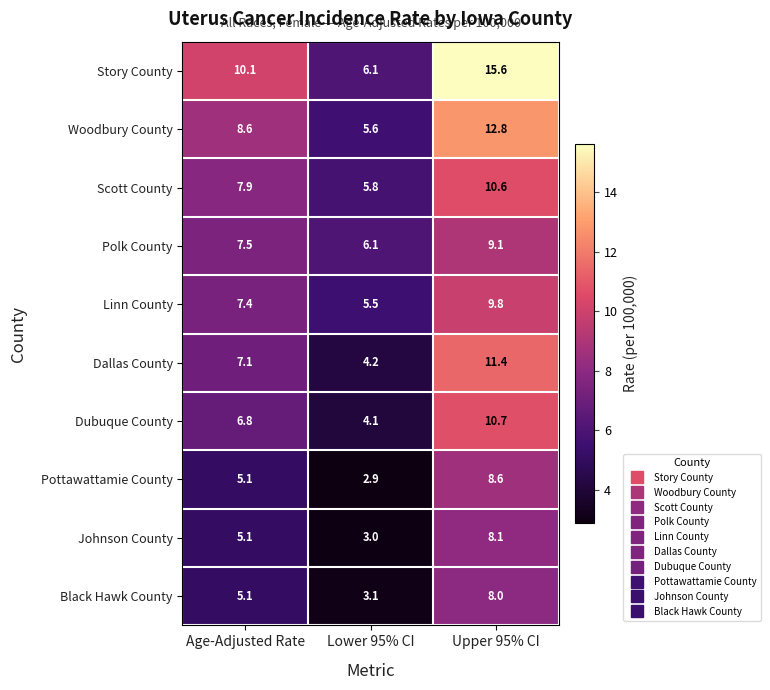

List the series in order of their peak value, lowest first.

Black Hawk County, Johnson County, Pottawattamie County, Polk County, Linn County, Scott County, Dubuque County, Dallas County, Woodbury County, Story County